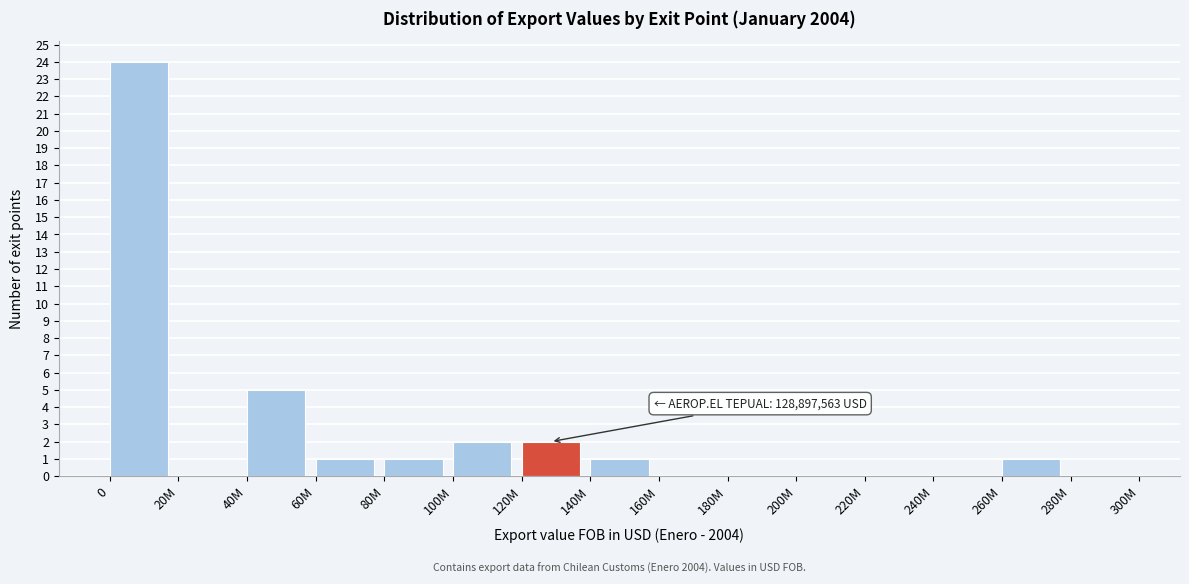

Reading left to right, list all the values displayed in this chart.

0=24	20M=0	40M=5	60M=1	80M=1	100M=2	120M=2	140M=1	160M=0	180M=0	200M=0	220M=0	240M=0	260M=1	280M=0